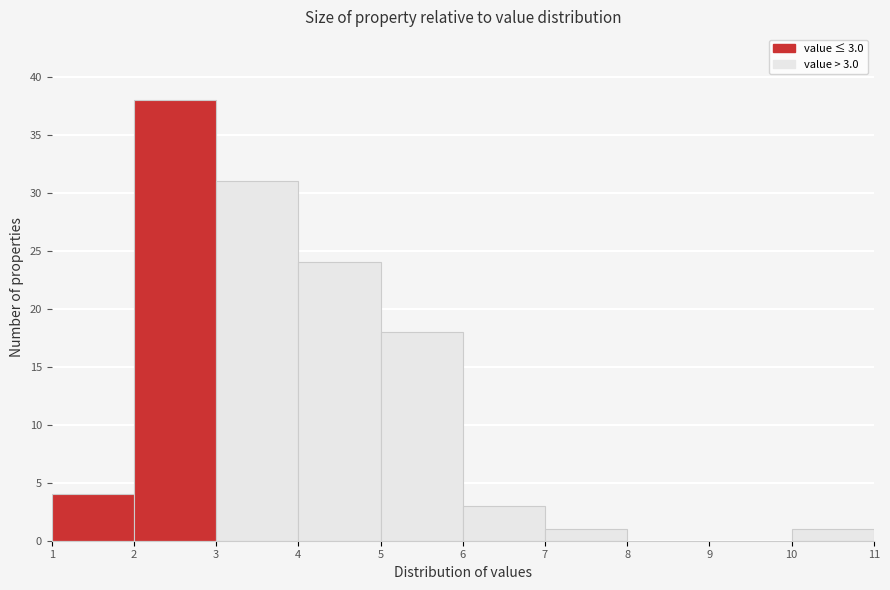

Over which range of the x-axis is the bar tallest?

2 to 3